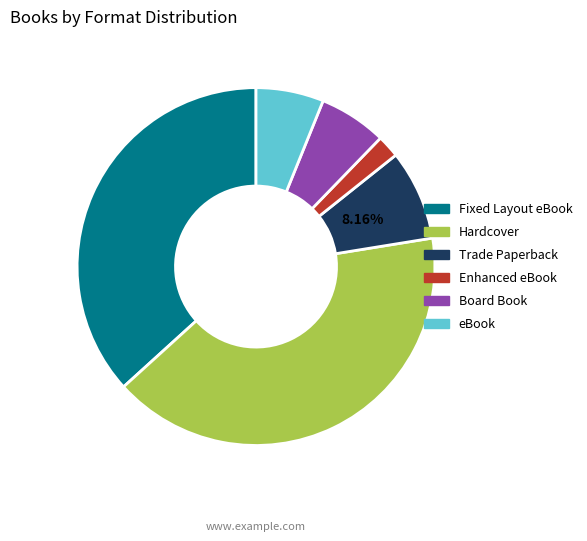

Does Board Book account for over 50% of the chart?

No